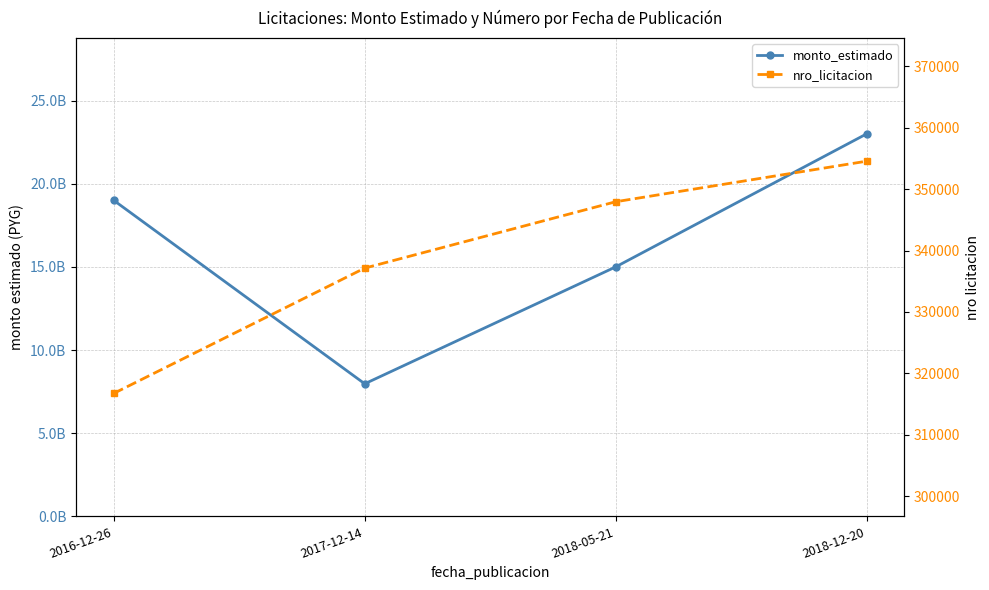

What is the total value across all series at 2018-05-21?

15000347930